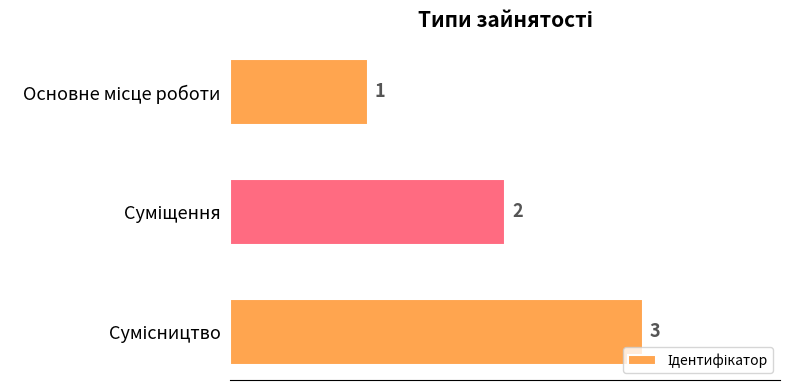

What is the value of the 3rd bar from the top?

3